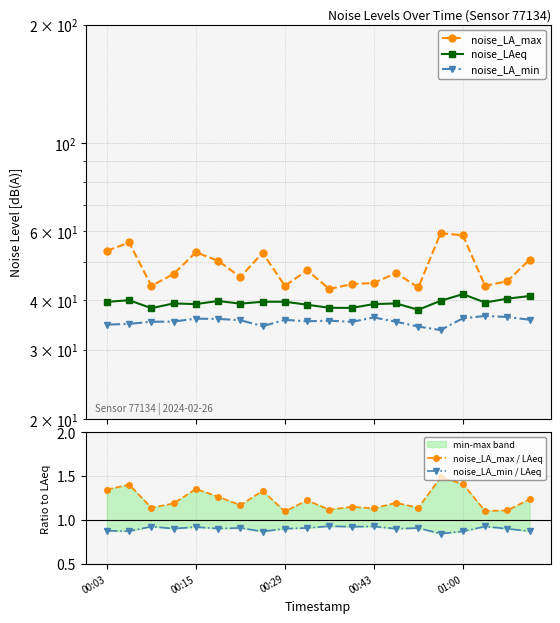

What are all the series names shown in the legend?

noise_LA_max, noise_LAeq, noise_LA_min, noise_LA_max / LAeq, noise_LA_min / LAeq